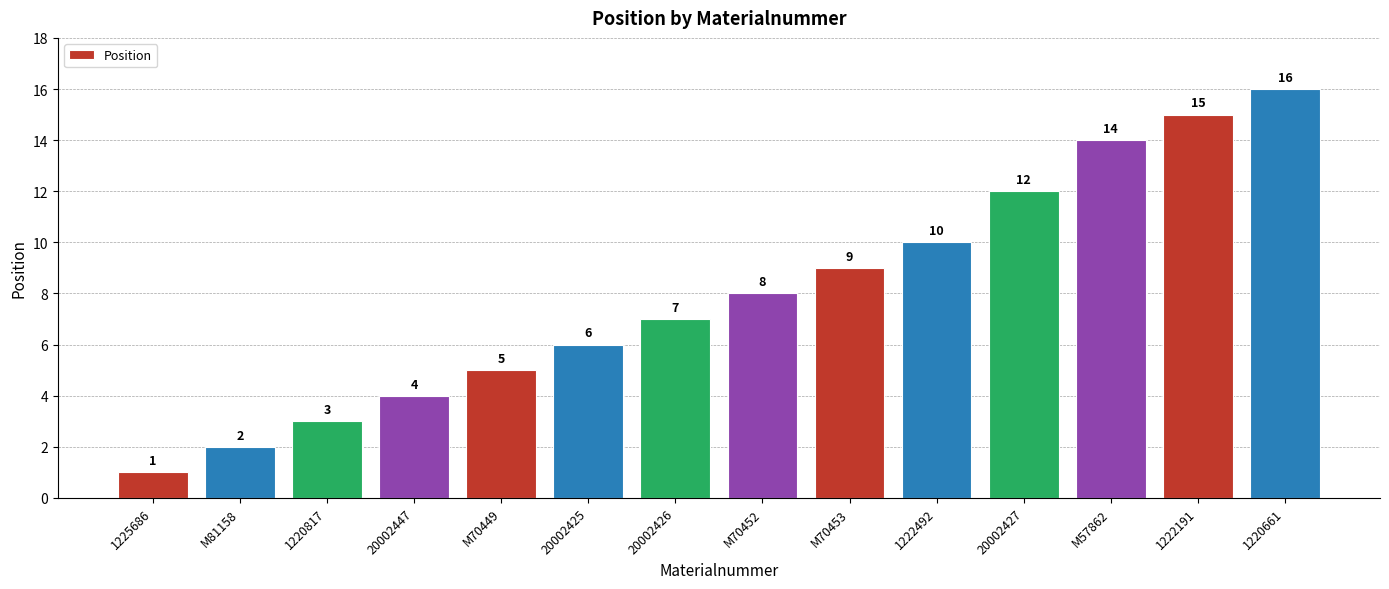

What is the change in value from M81158 to 20002427?

+10